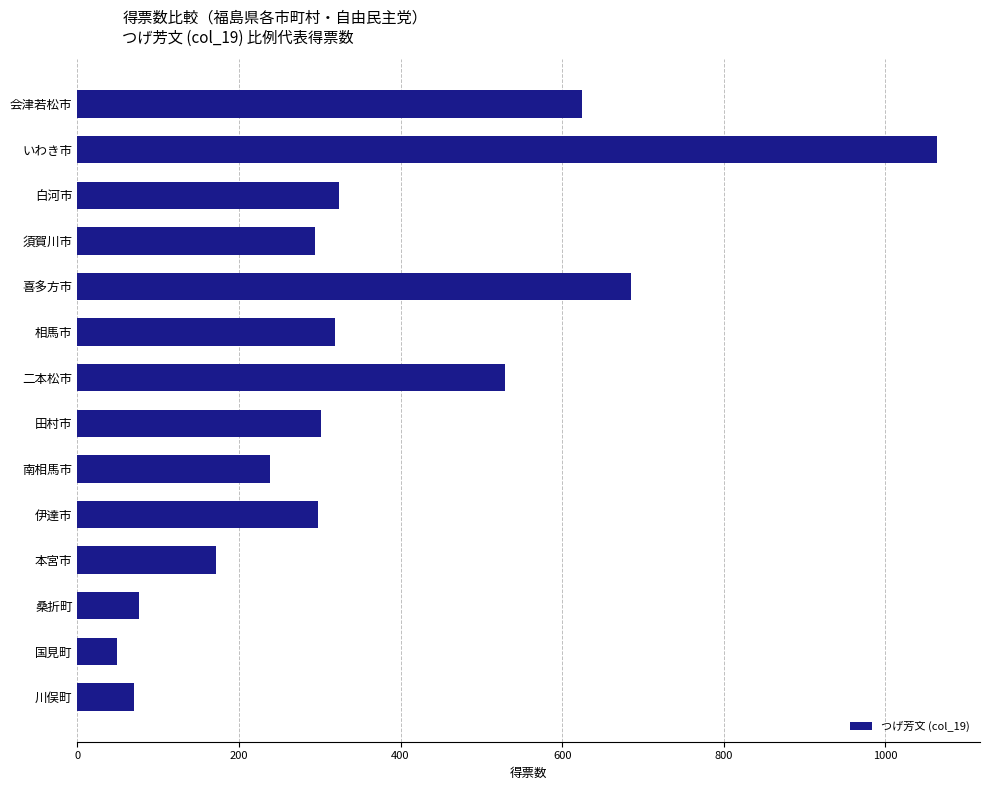

At which category does the chart reach its minimum across all series?

国見町